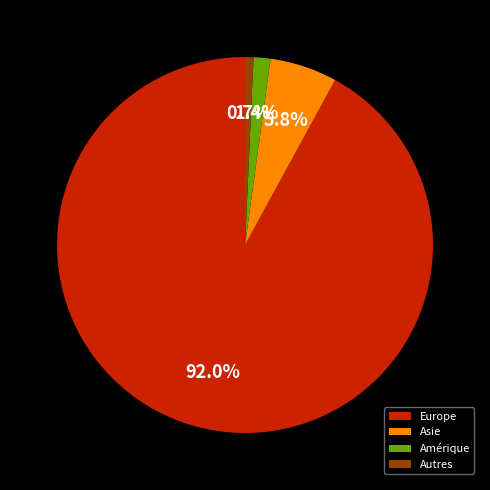

What is the largest slice in the pie chart?

Europe